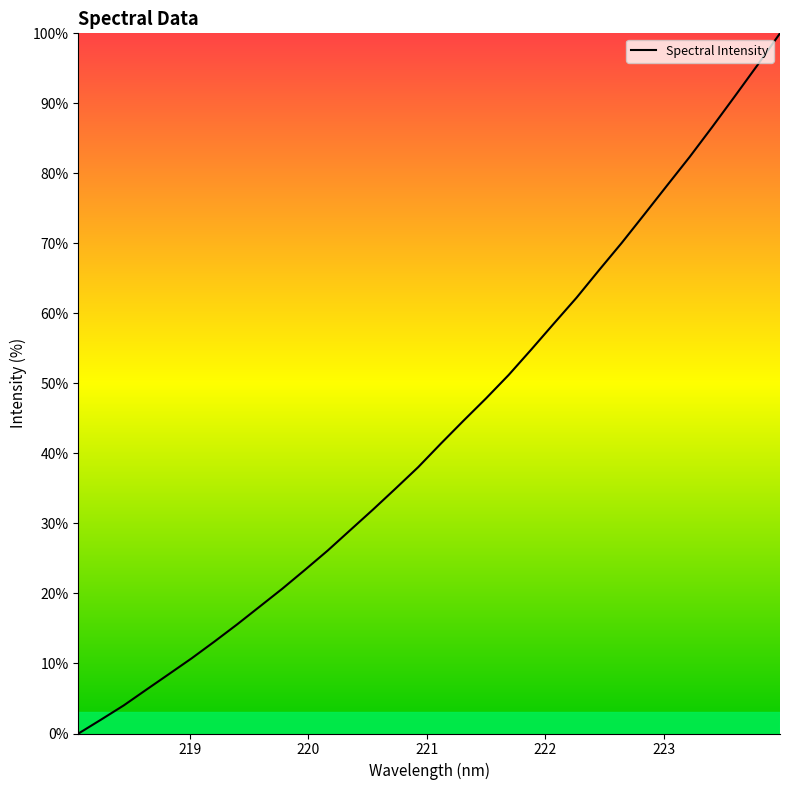

What is the greatest value displayed?

100.0